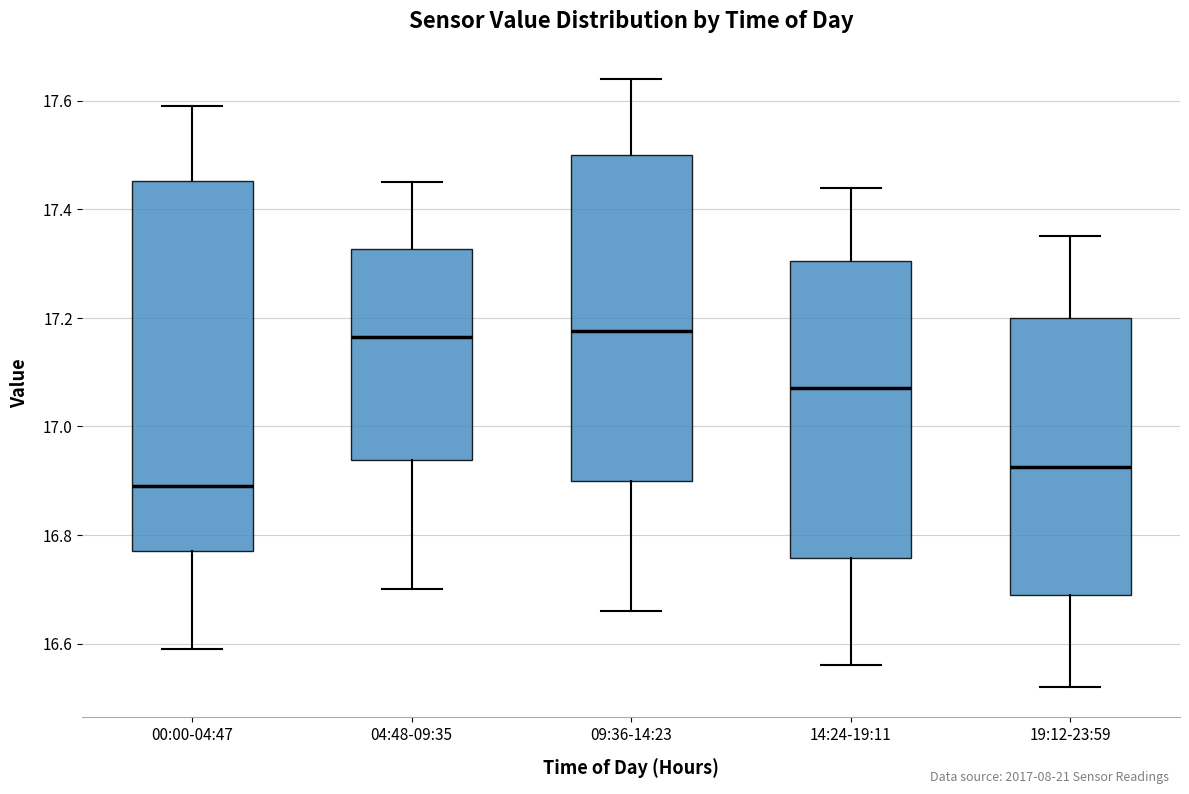

Reading left to right, read every box against the y-axis: the position of its median line, the range the box covers, and the ends of its whiskers. The values are not printed on the chart, so give them approximately, as read against the axis.

00:00-04:47: median 16.90, box 16.78 to 17.46, whiskers 16.60 to 17.60
04:48-09:35: median 17.16, box 16.94 to 17.32, whiskers 16.70 to 17.46
09:36-14:23: median 17.18, box 16.90 to 17.50, whiskers 16.66 to 17.64
14:24-19:11: median 17.08, box 16.76 to 17.30, whiskers 16.56 to 17.44
19:12-23:59: median 16.92, box 16.70 to 17.20, whiskers 16.52 to 17.36